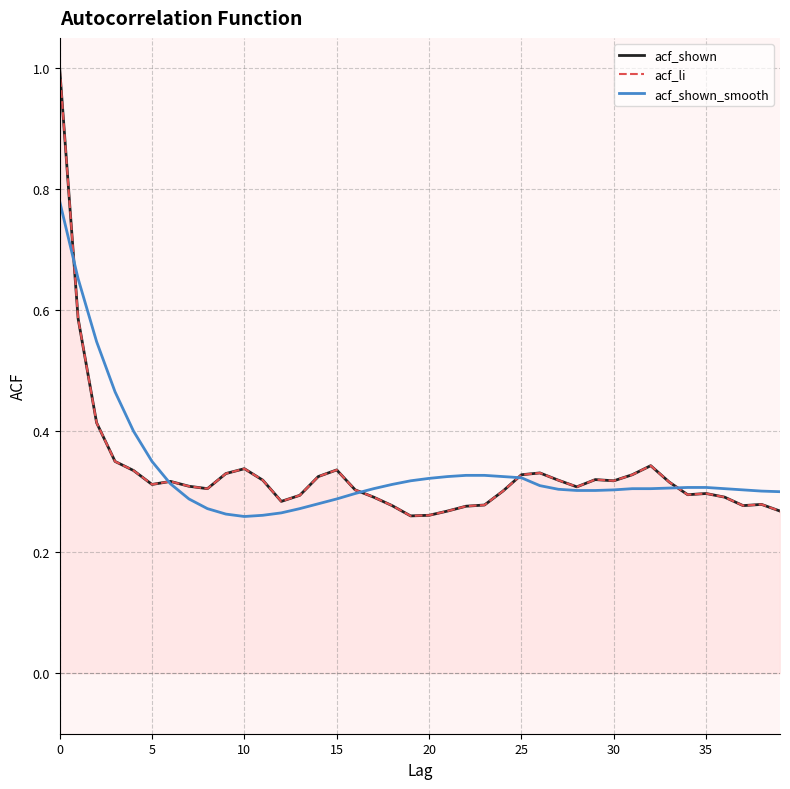

True or false: acf_li has more than 2 interior local peaks.

True